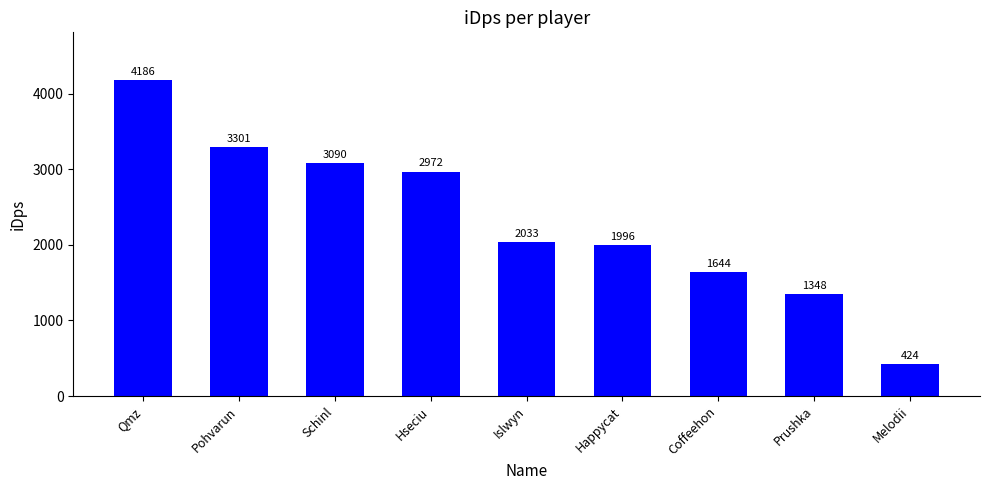

What is the smallest value displayed?

423.6